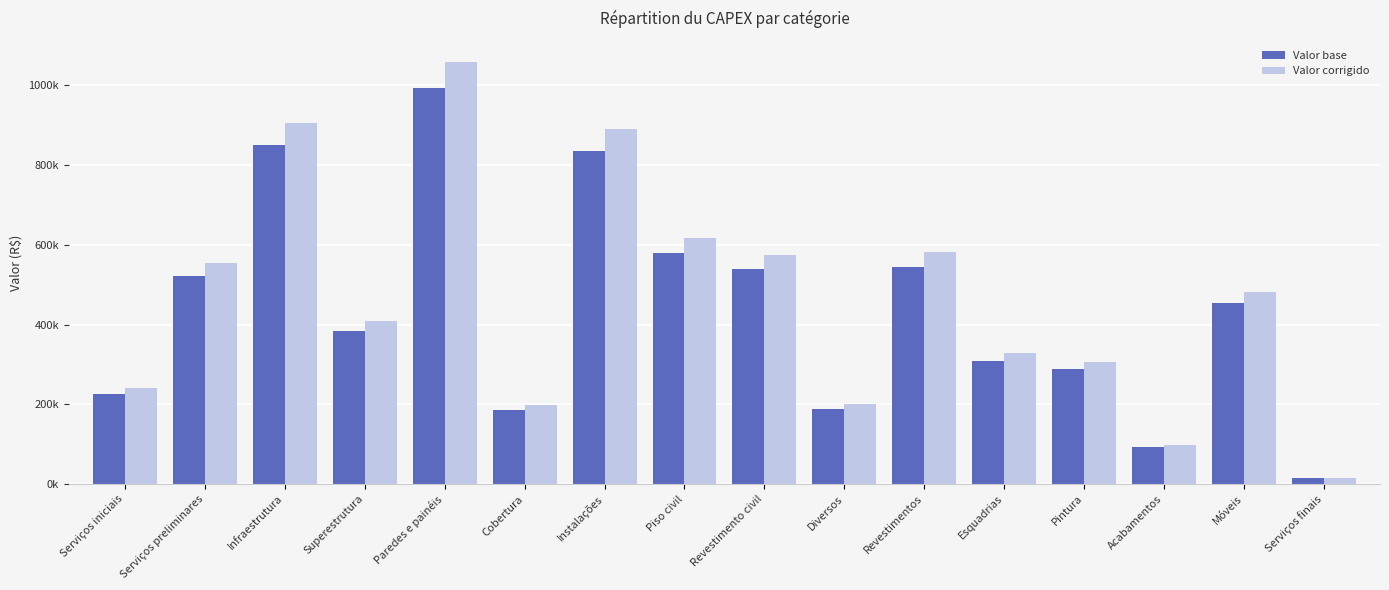

What is the total value across all series at Superestrutura?

794789.5